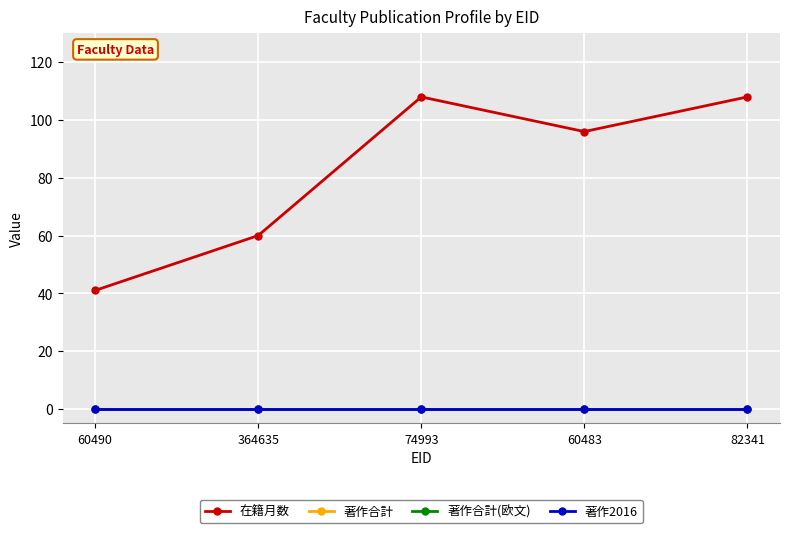

What position from the left is 60483?

4